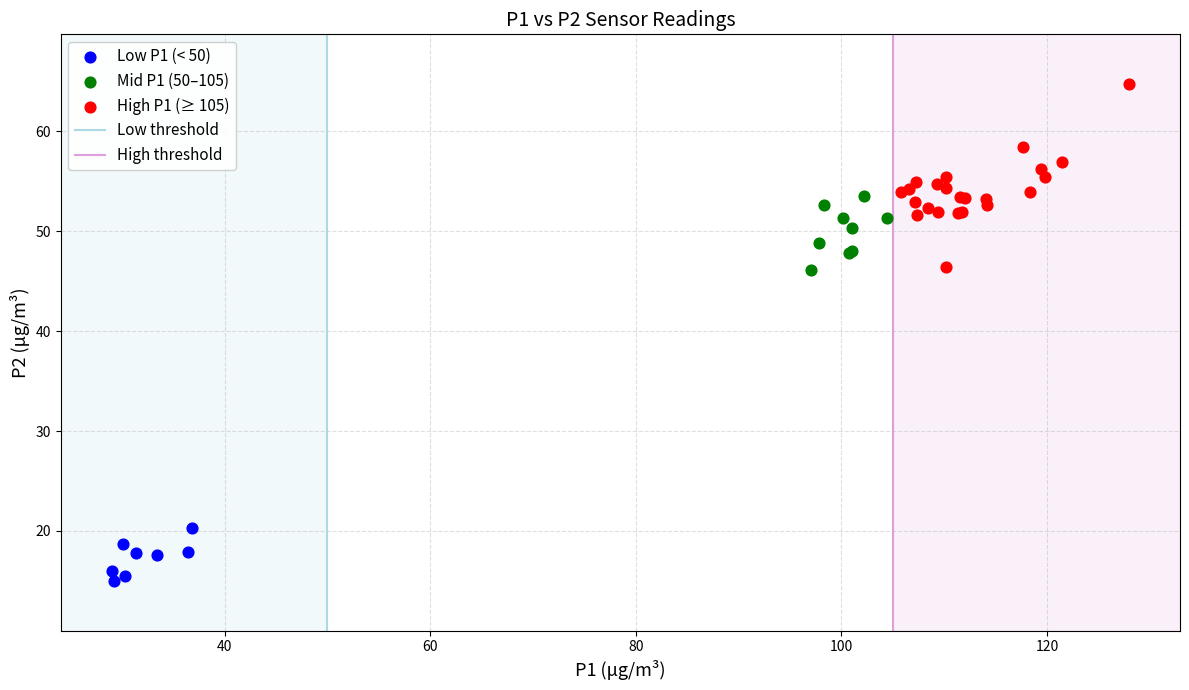

Which series reaches the maximum Y coordinate?

High P1 (≥ 105)